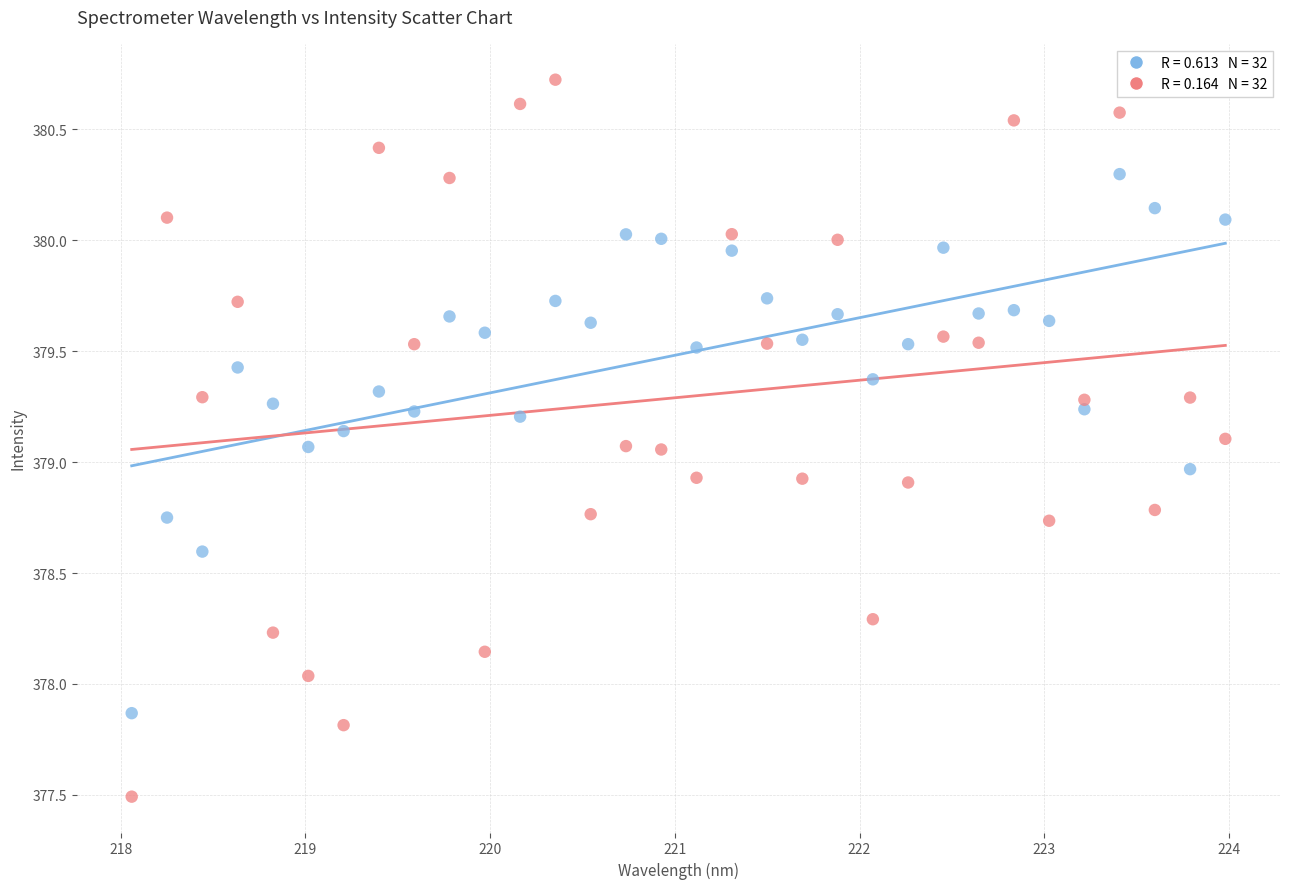

Across all data points, what is the range of Y values (max minus min)?

3.2